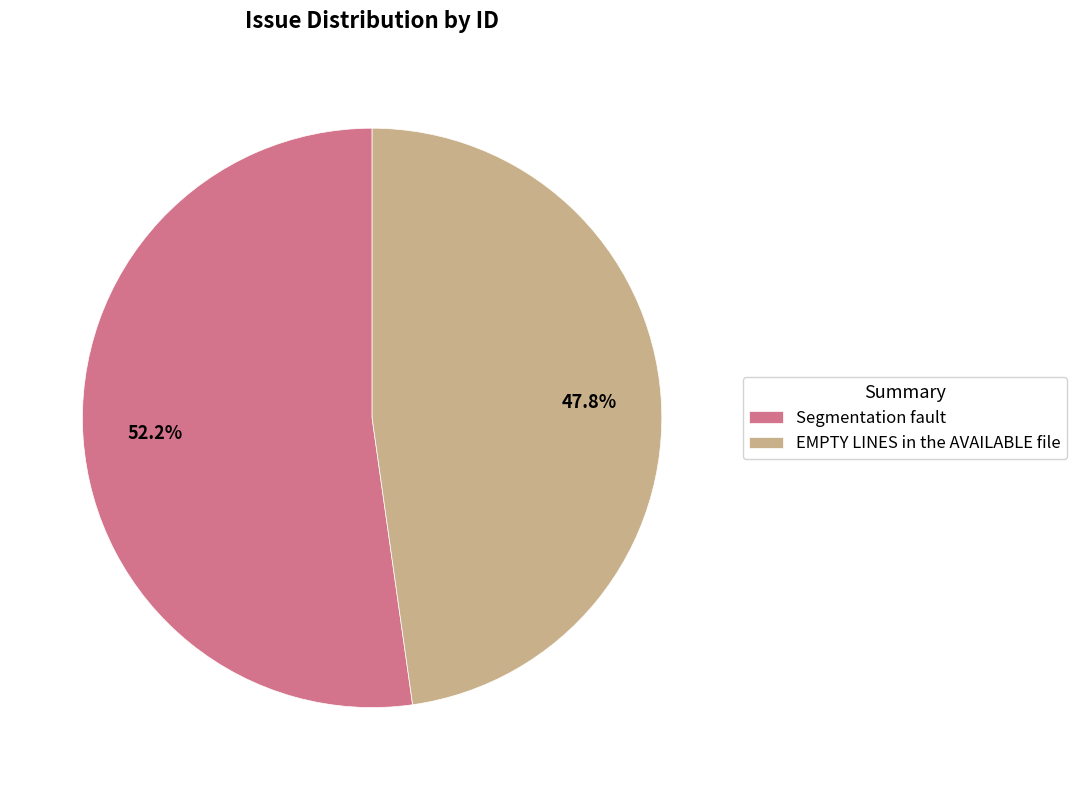

Does EMPTY LINES in the AVAILABLE file account for over 50% of the chart?

No